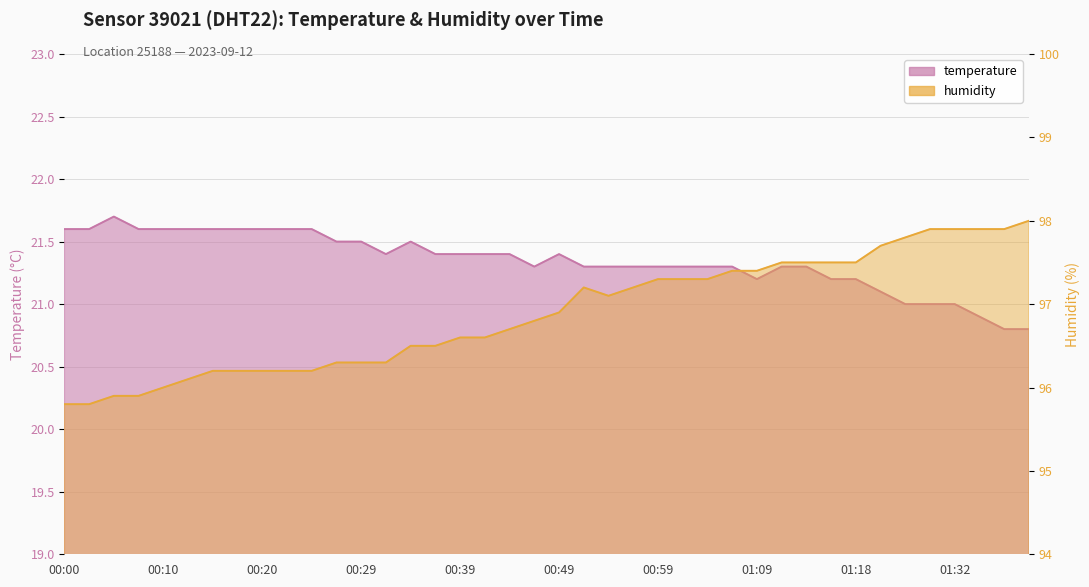

Where does the humidity series first go above 96?

00:12